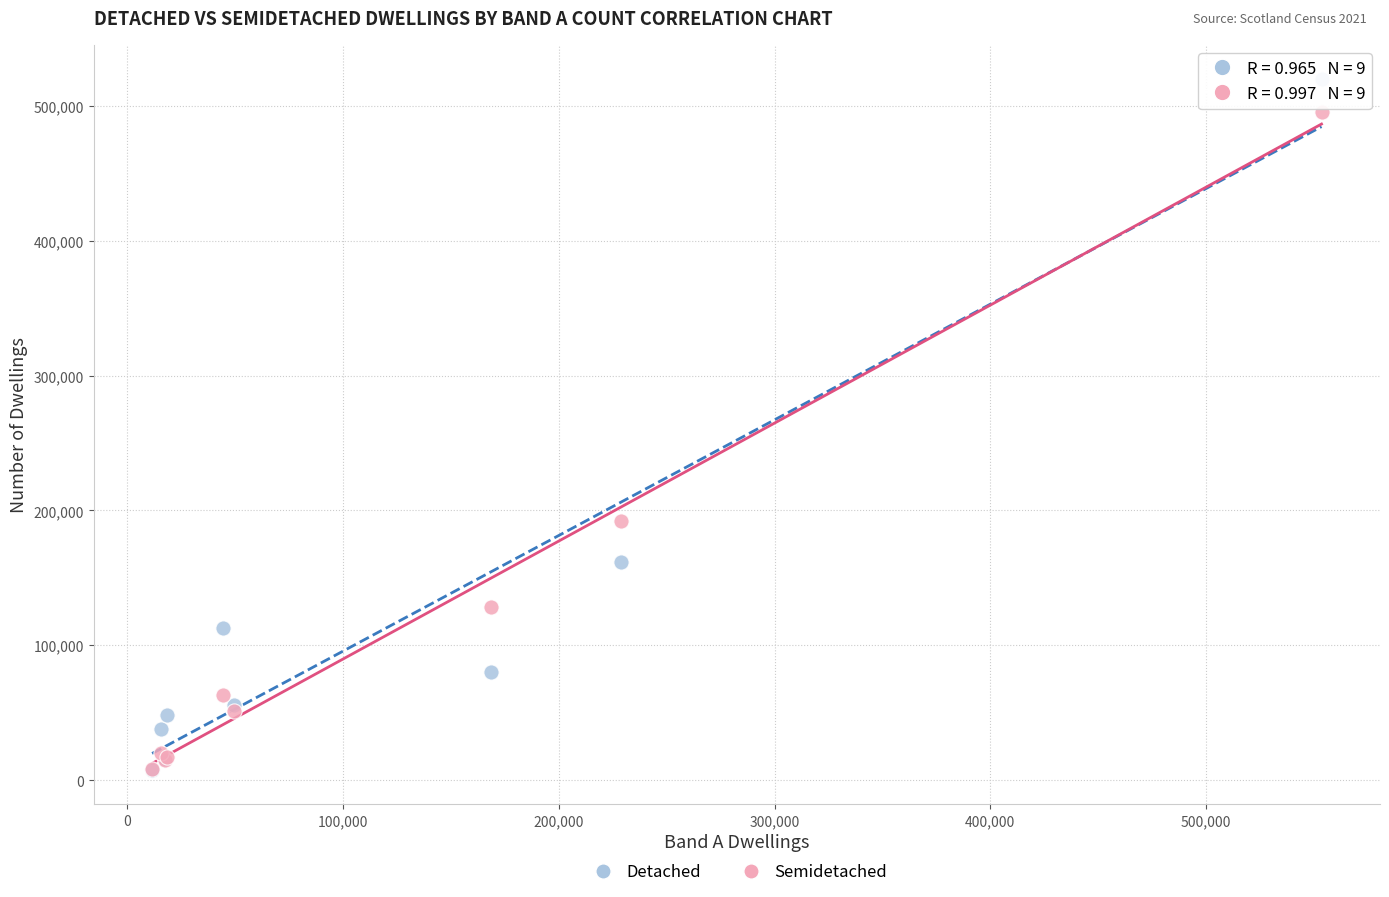

Which series has the widest spread of Y values?

Detached